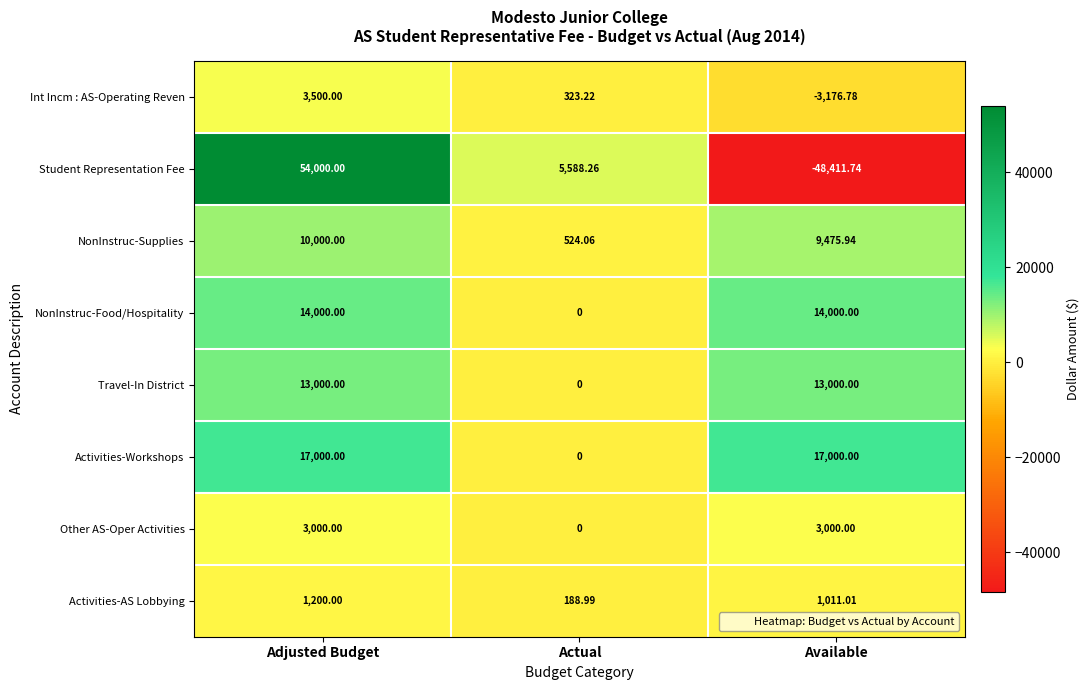

At which label is Student Representation Fee closest to 2794?

Actual